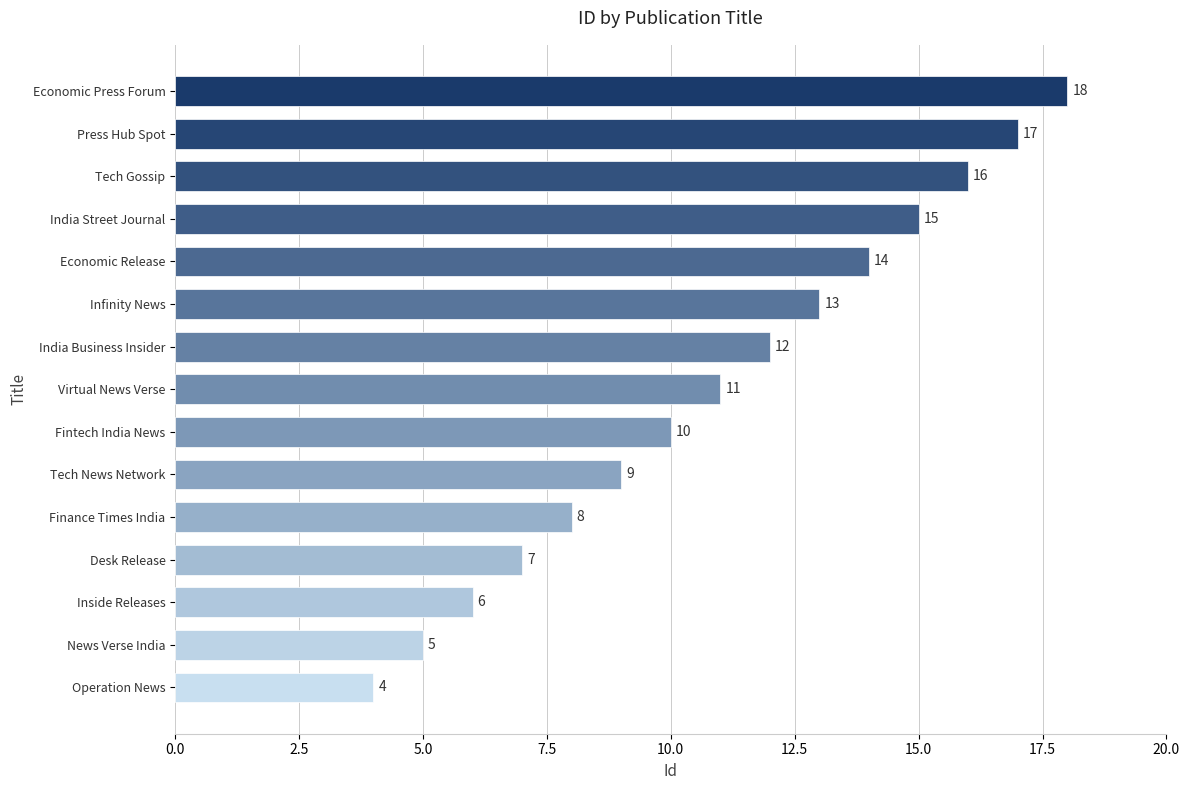

List the labels in order of value, largest first.

Economic Press Forum, Press Hub Spot, Tech Gossip, India Street Journal, Economic Release, Infinity News, India Business Insider, Virtual News Verse, Fintech India News, Tech News Network, Finance Times India, Desk Release, Inside Releases, News Verse India, Operation News